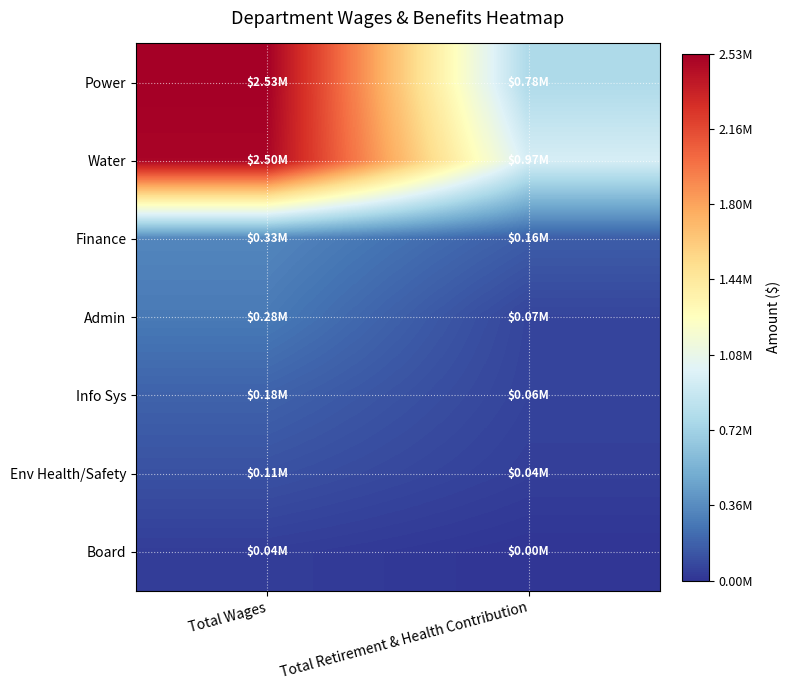

What is the difference between the highest and lowest values at Total Retirement & Health Contribution?

966407